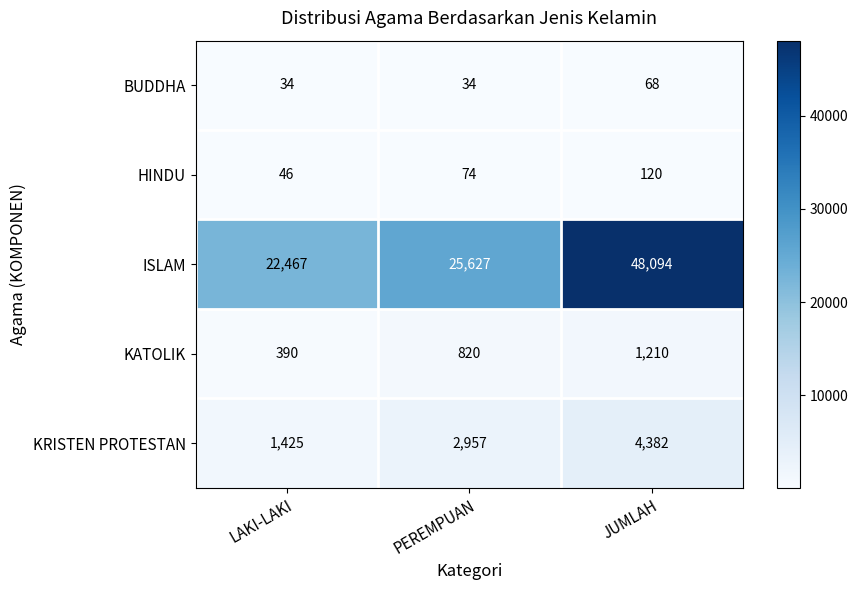

What is the difference between the maximum and second lowest values in the HINDU series?

46